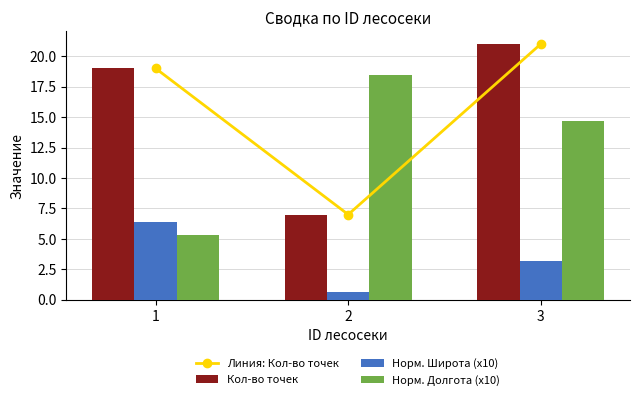

Reading left to right, extract all data points from this chart.

Линия: Кол-во точек: 19.0	7.0	21.0
Кол-во точек: 19.0	7.0	21.0
Норм. Широта (x10): 6.4	0.6	3.2
Норм. Долгота (x10): 5.3	18.4	14.7